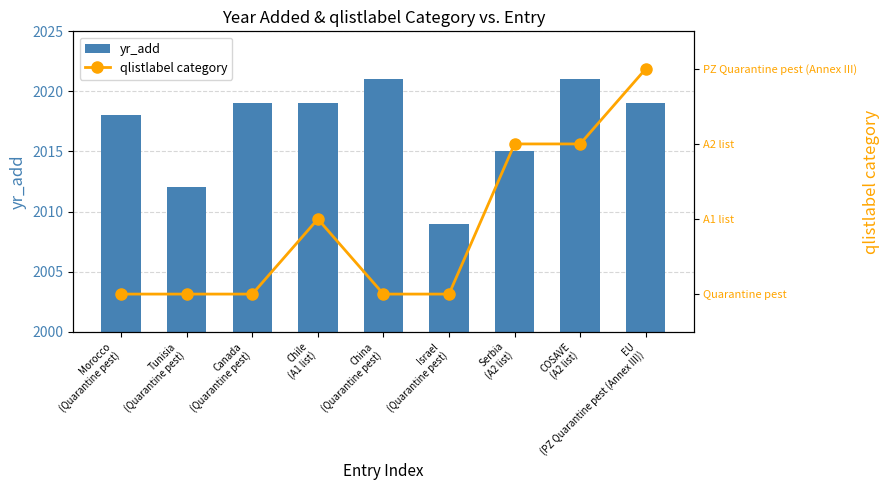

Reading left to right, what are all the values shown in this chart?

yr_add: 2018	2012	2019	2019	2021	2009	2015	2021	2019
qlistlabel category: 0	0	0	1	0	0	2	2	3